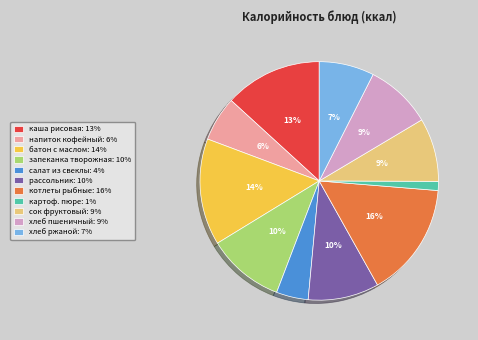

Does батон с маслом: 14% represent more than half of the total?

No